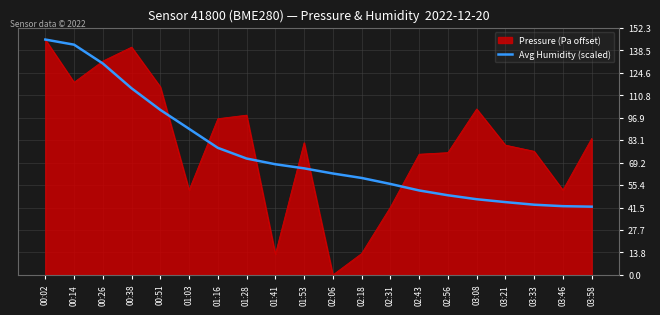

What position from the left is 02:43?

14